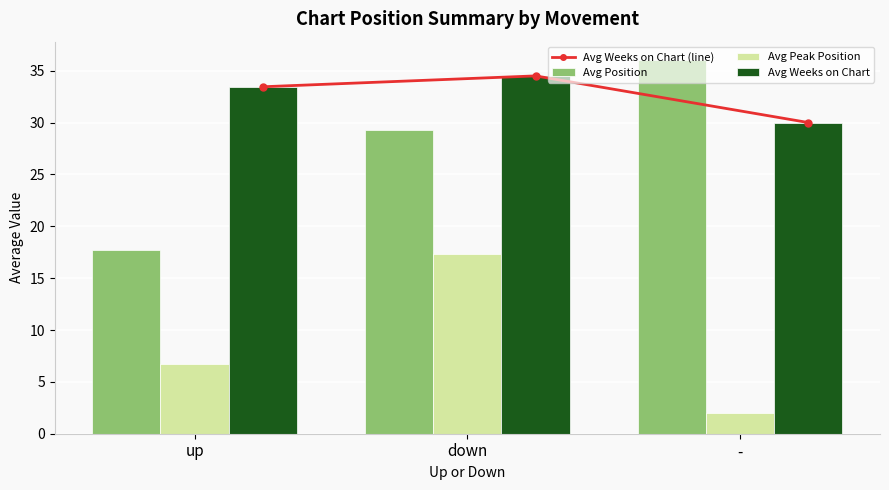

Which series changed the most between down and -?

Avg Peak Position